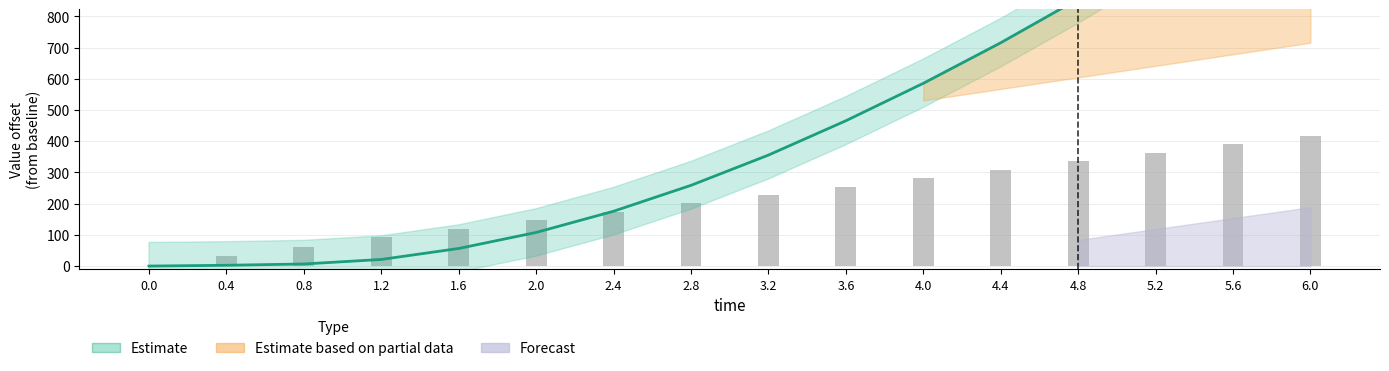

What is the label of the 16th bar from the left?

6.0